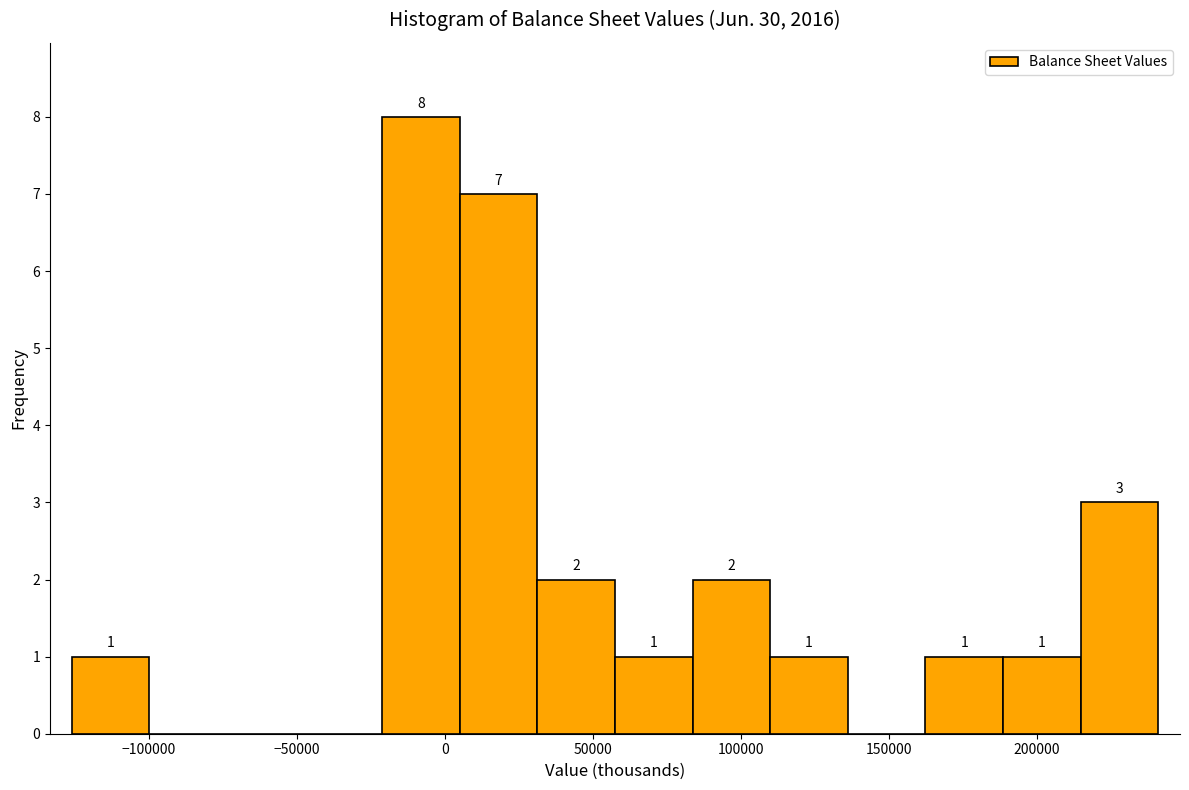

Which range on the x-axis has the tallest bar?

-20000 to 5000